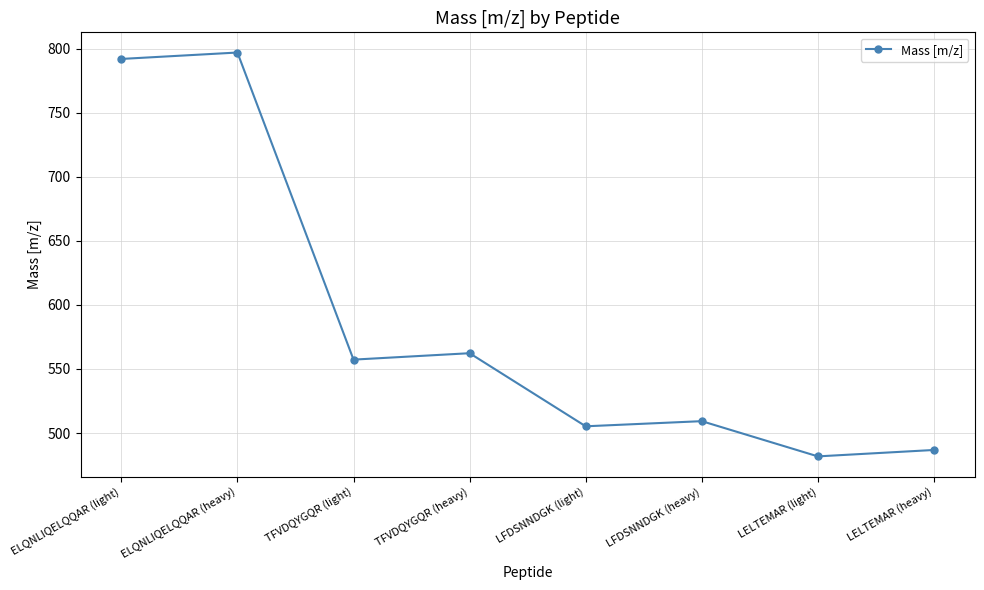

List the labels in order of value, largest first.

ELQNLIQELQQAR (heavy), ELQNLIQELQQAR (light), TFVDQYGQR (heavy), TFVDQYGQR (light), LFDSNNDGK (heavy), LFDSNNDGK (light), LELTEMAR (heavy), LELTEMAR (light)